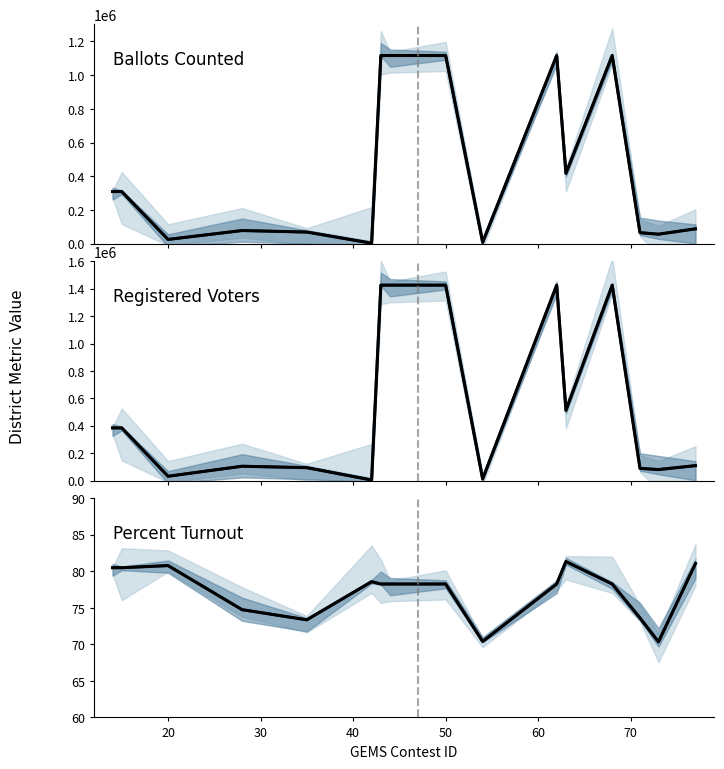

True or false: Registered Voters and Ballots Counted intersect in this chart.

False